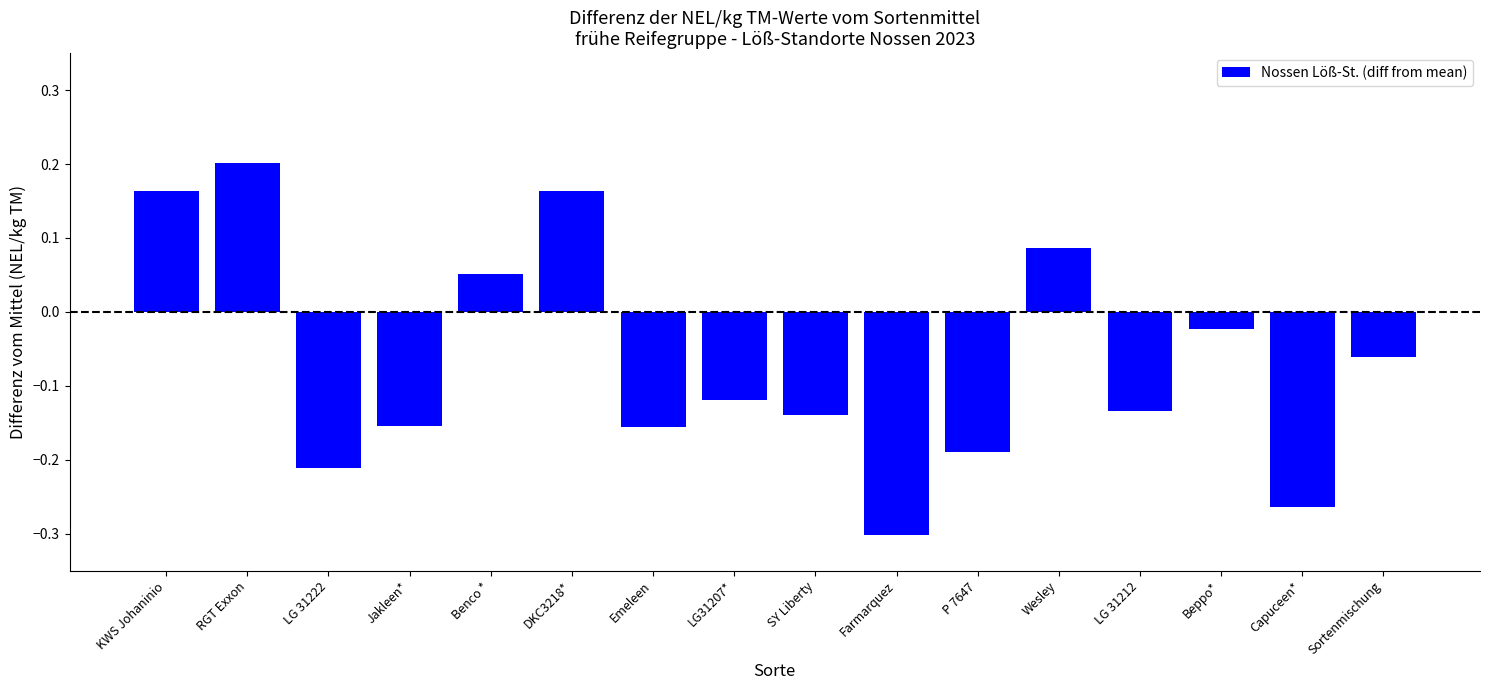

At which label does the data first exceed 0?

KWS Johaninio